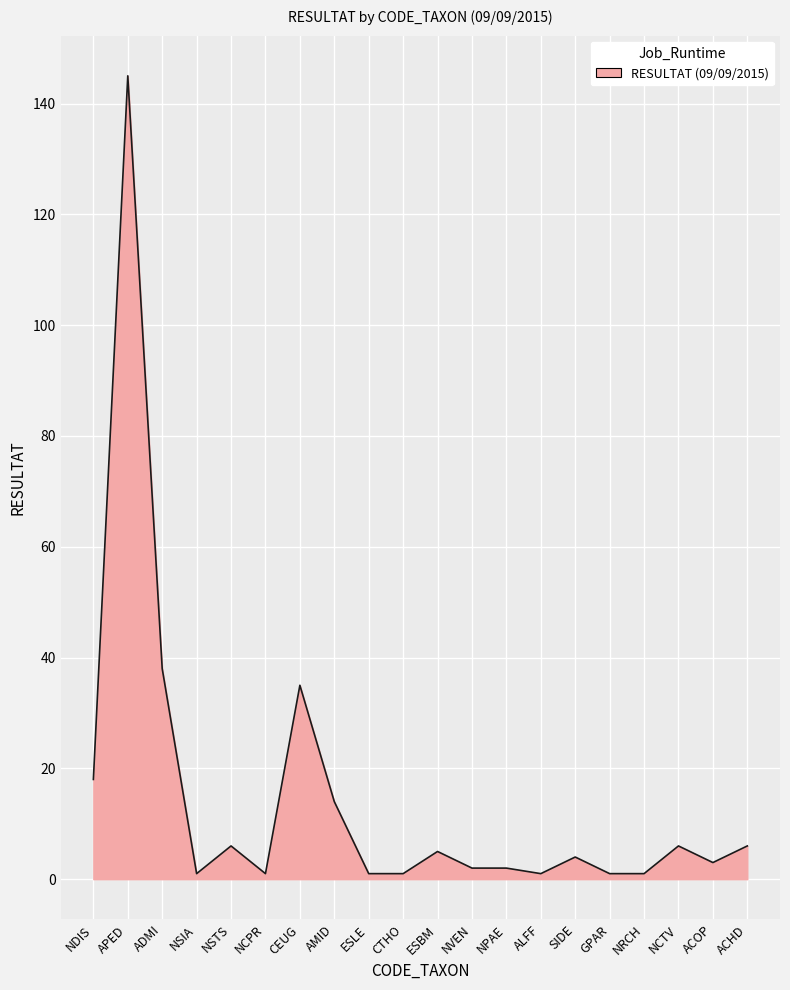

What position from the right is AMID?

13